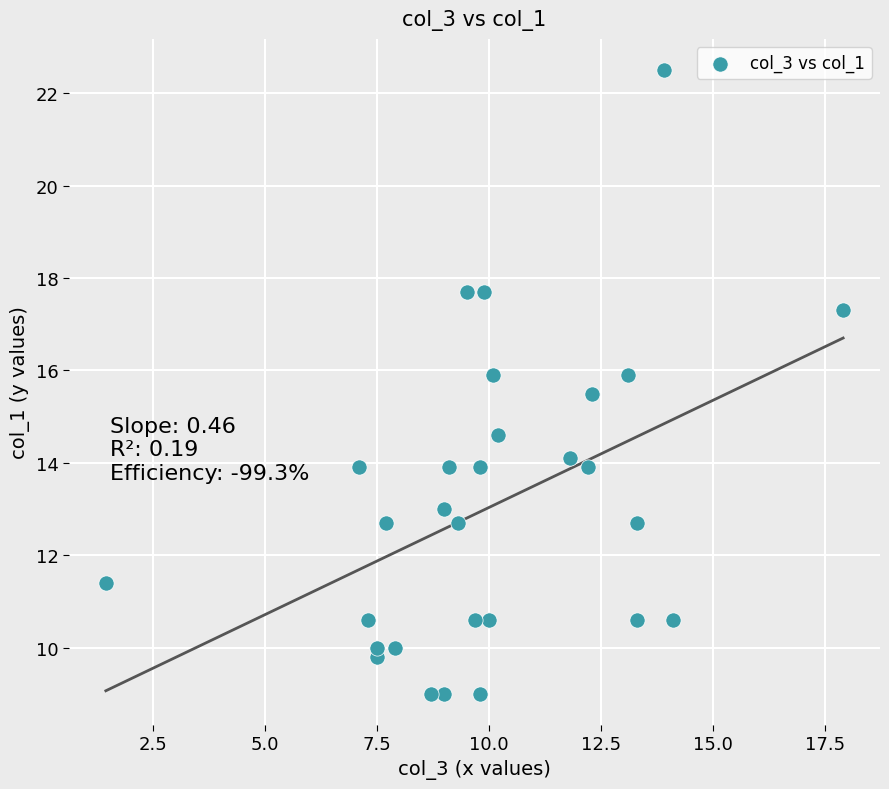

What is the range of Y values (max minus min)?

13.5